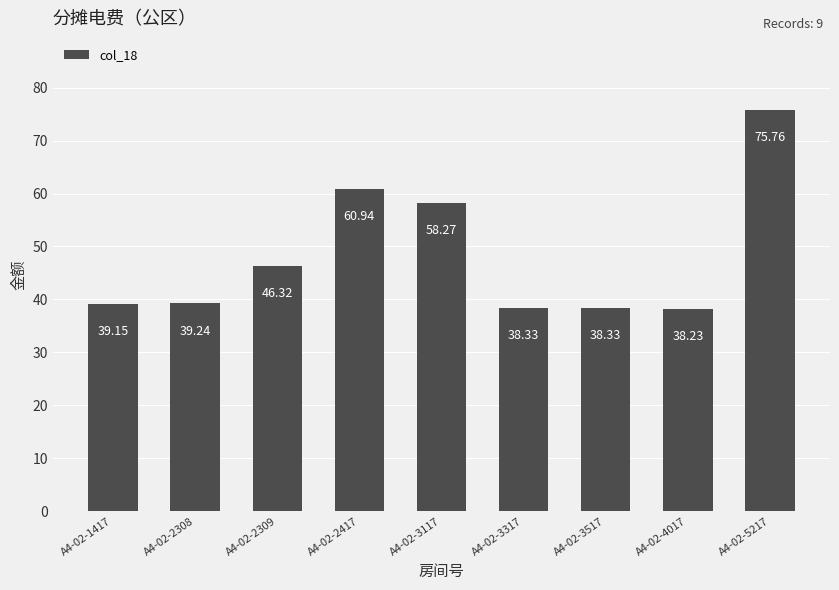

The value at A4-02-2309 is 46.3. True or false?

True